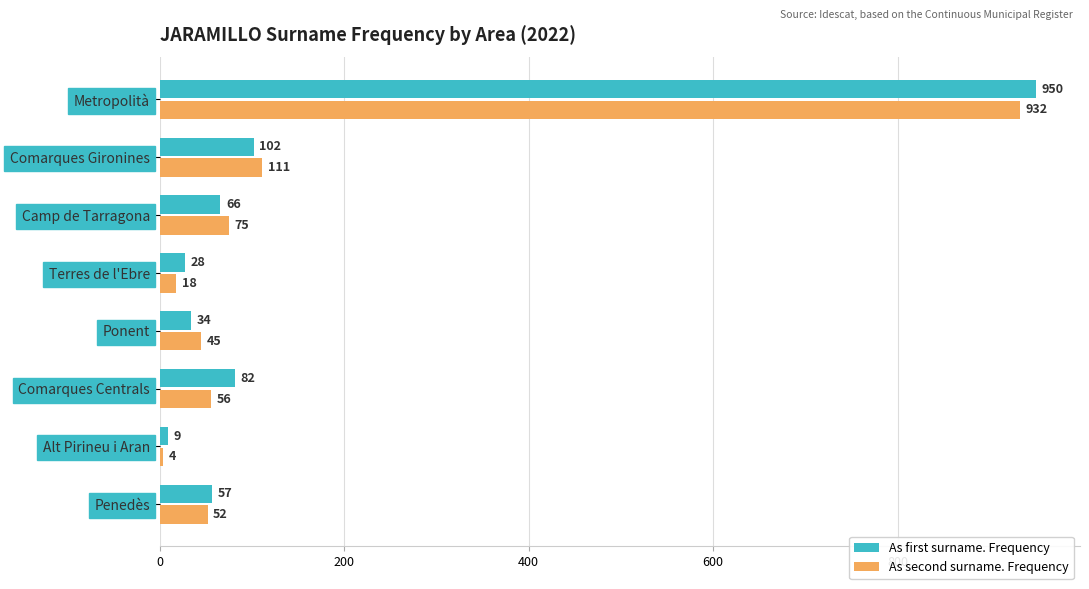

What is the difference between the second highest and second lowest values in the As first surname. Frequency series?

74